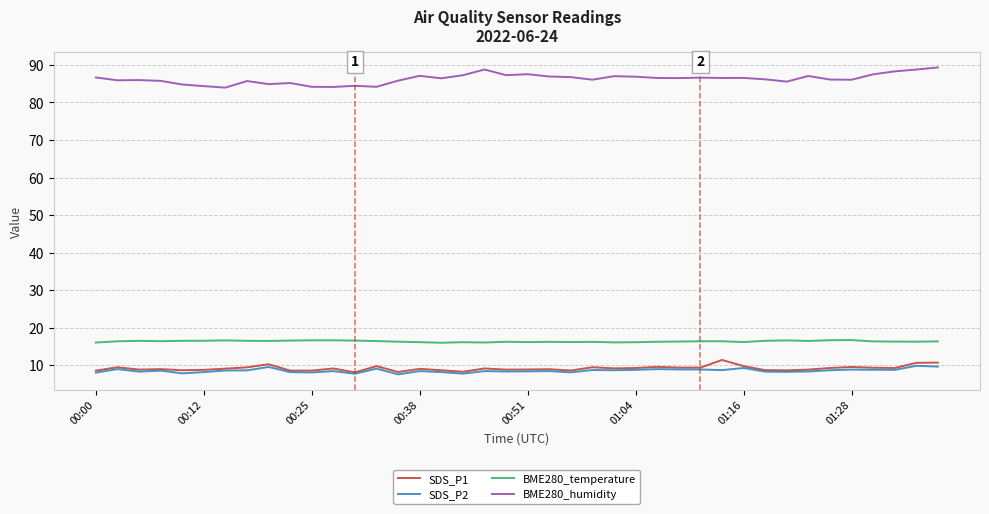

Which series has the largest range (max minus min)?

BME280_humidity